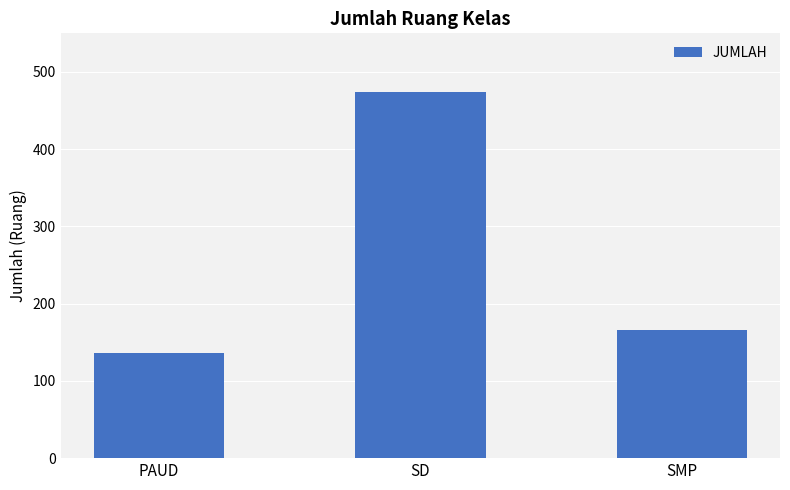

Does the chart contain stacked bars?

No